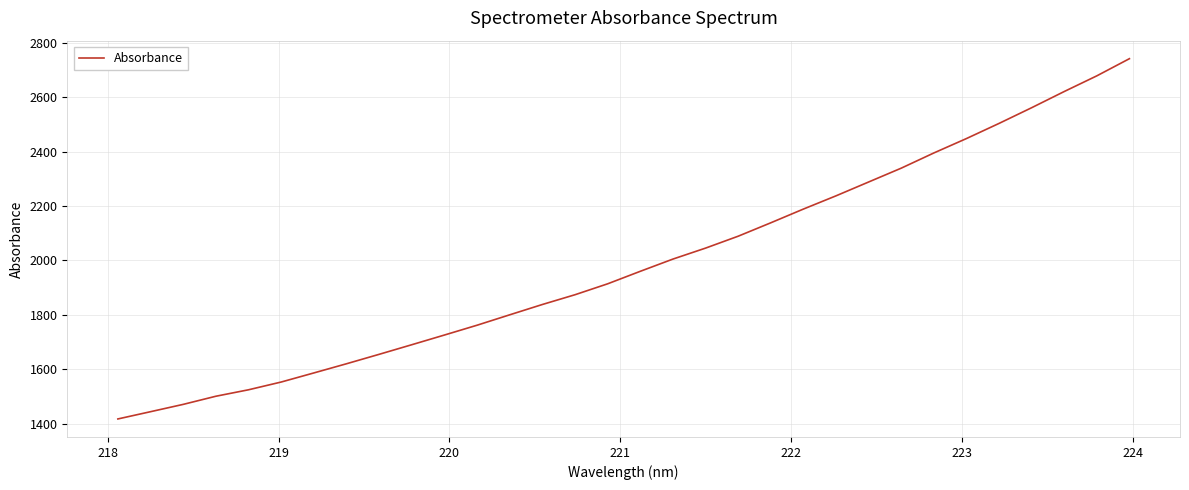

What is the difference between the maximum and minimum values?

1325.0